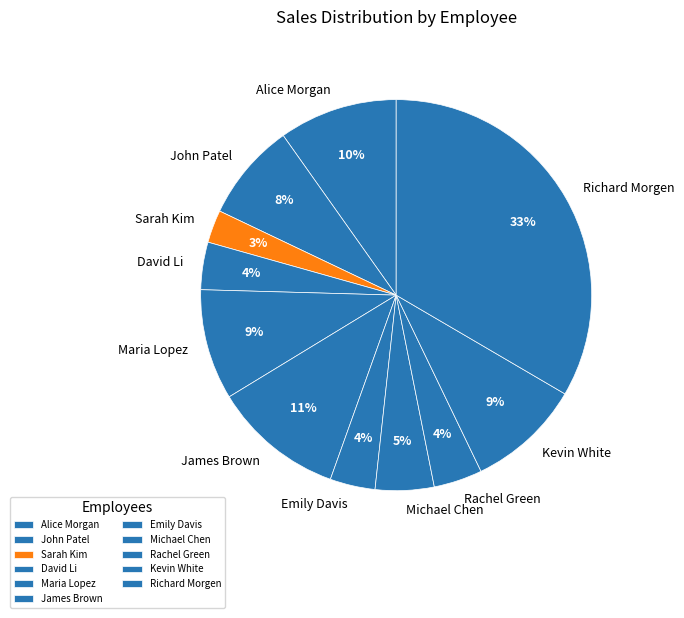

To the nearest percent, what percentage of the pie is Emily Davis?

4%